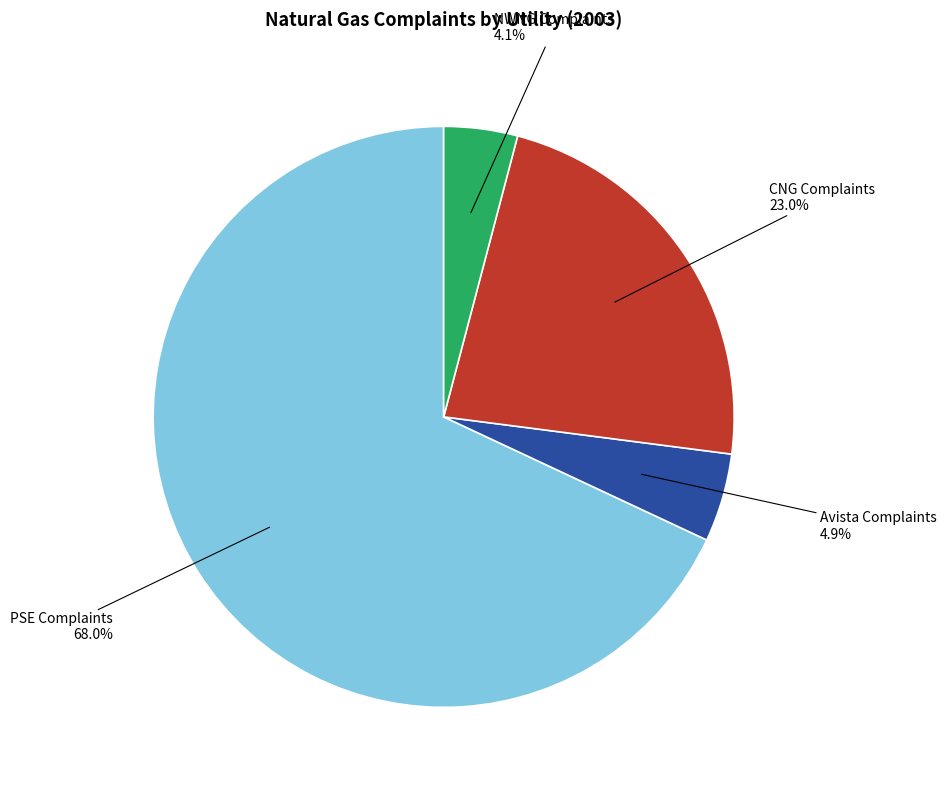

Does any single category account for the majority?

Yes